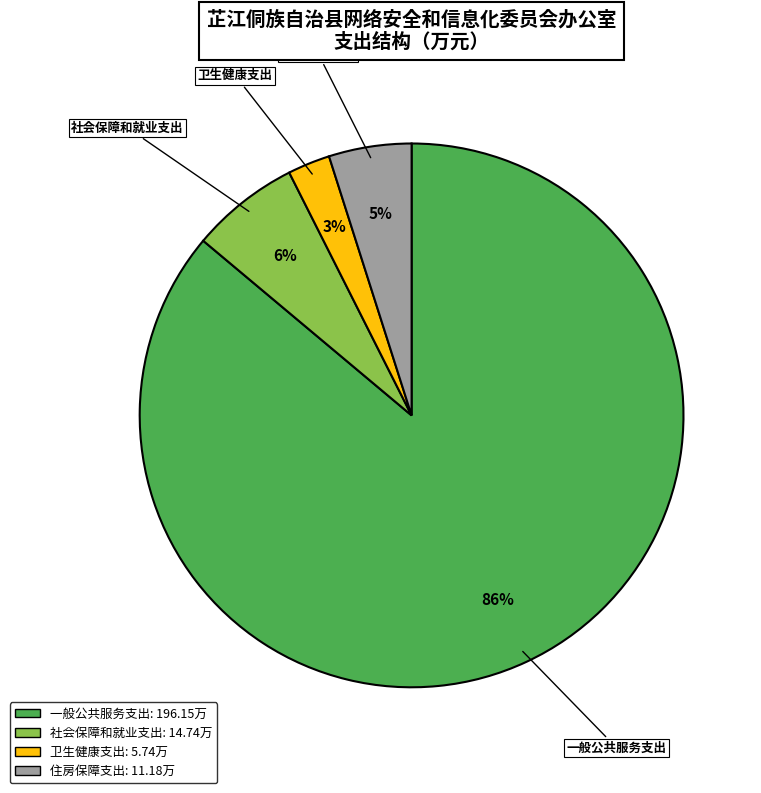

Is it true that 一般公共服务支出 is 86% of the pie?

True